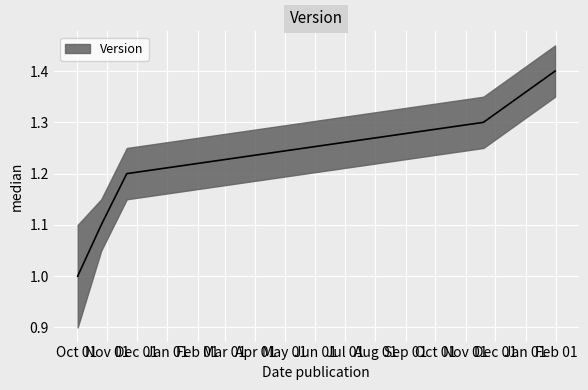

What is the average value?

1.2